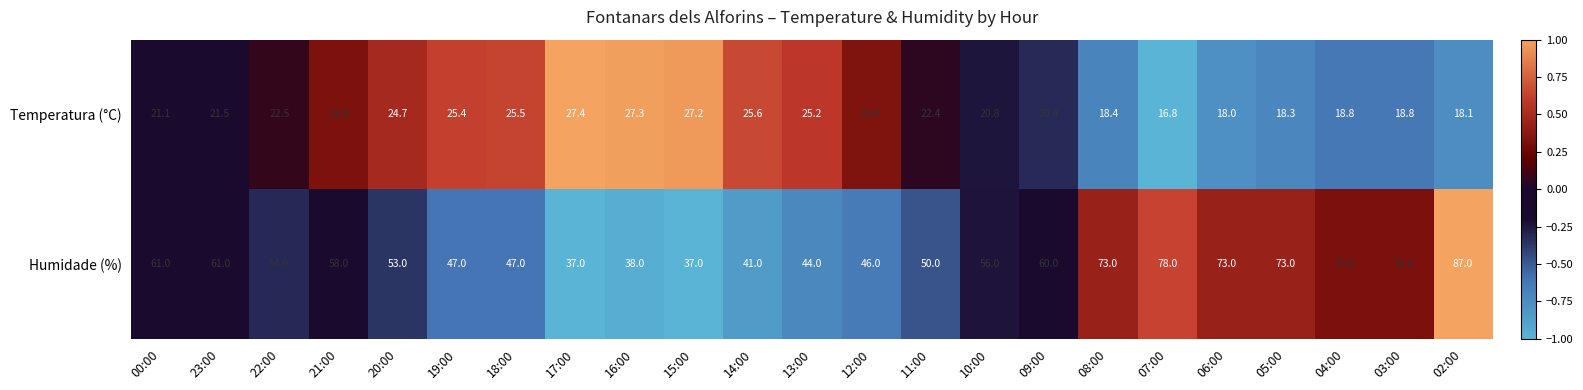

List the series in order of their overall mean, lowest first.

Temperatura (°C), Humidade (%)